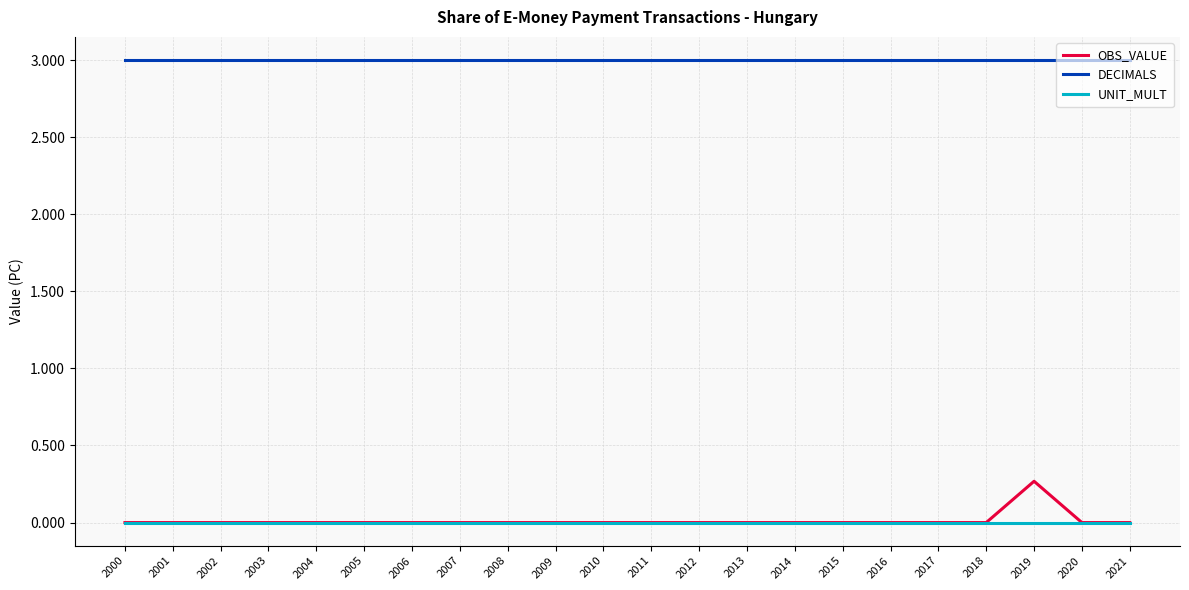

The value of OBS_VALUE at 2000 is 0.1. True or false?

False